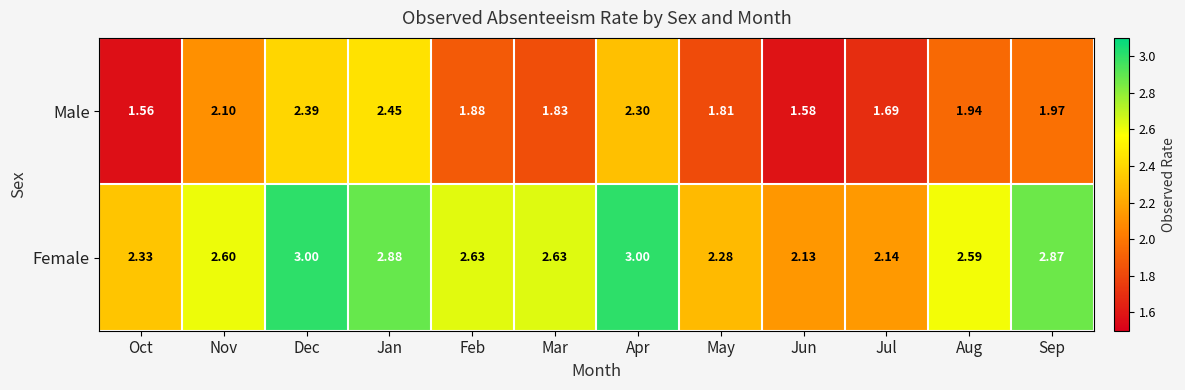

Which category has the lowest value in the Female series?

Jun